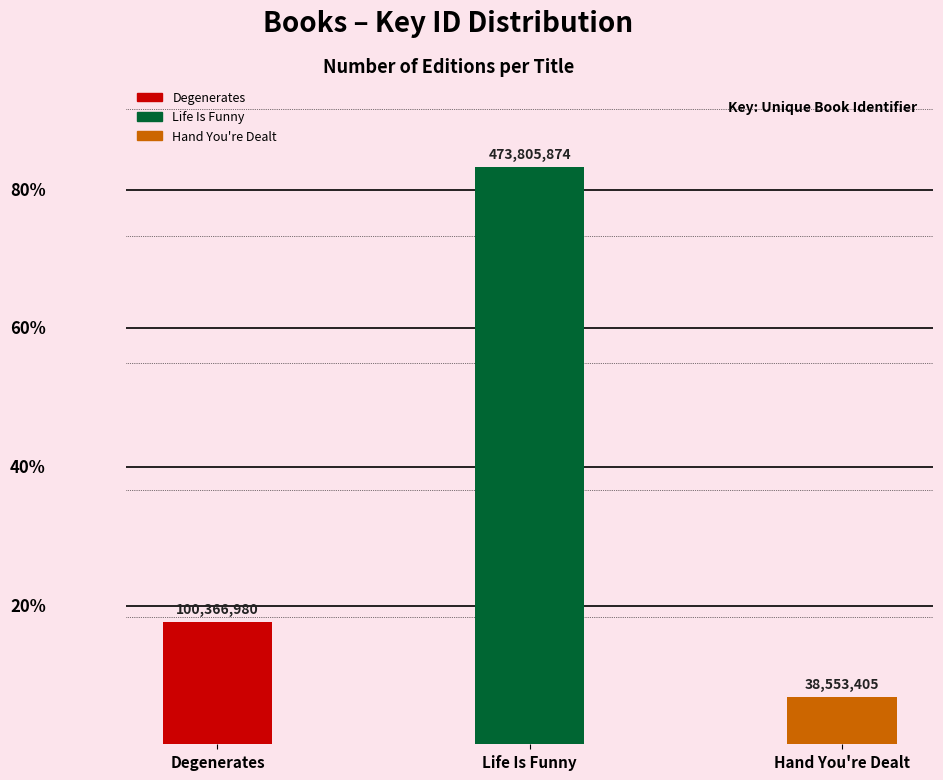

Which label corresponds to the largest value in the chart?

Life Is Funny